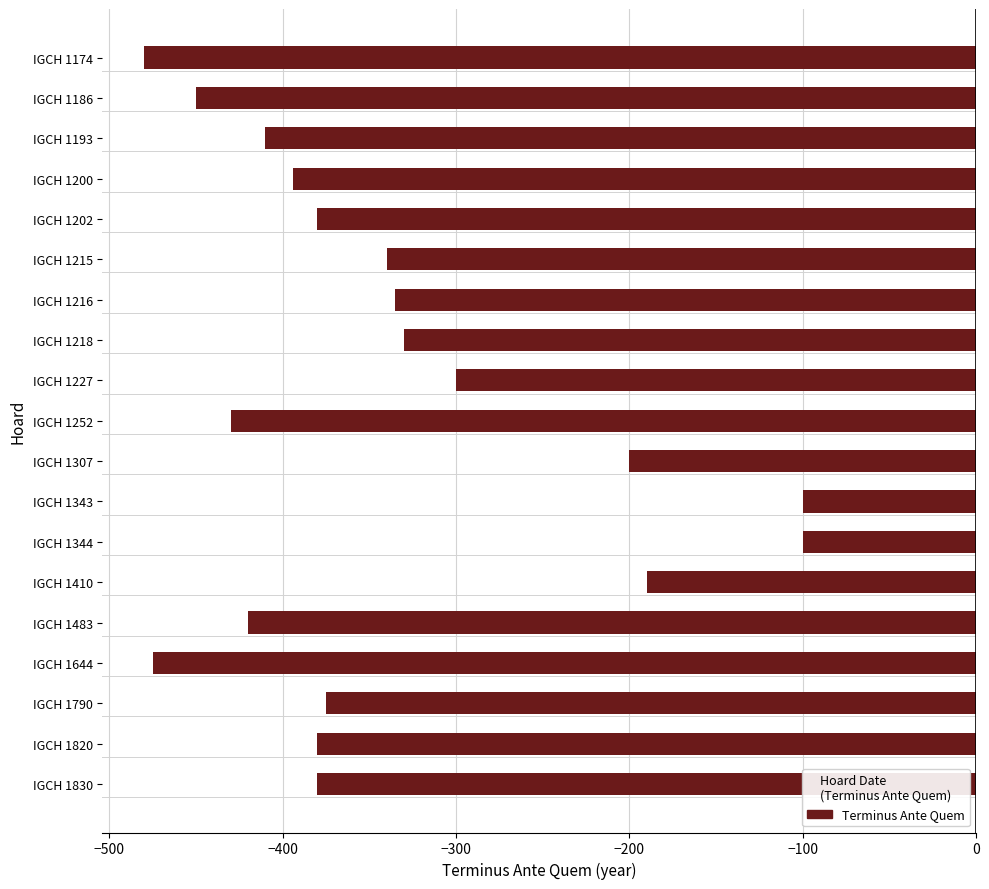

What is the value of the 10th bar from the top?

-430